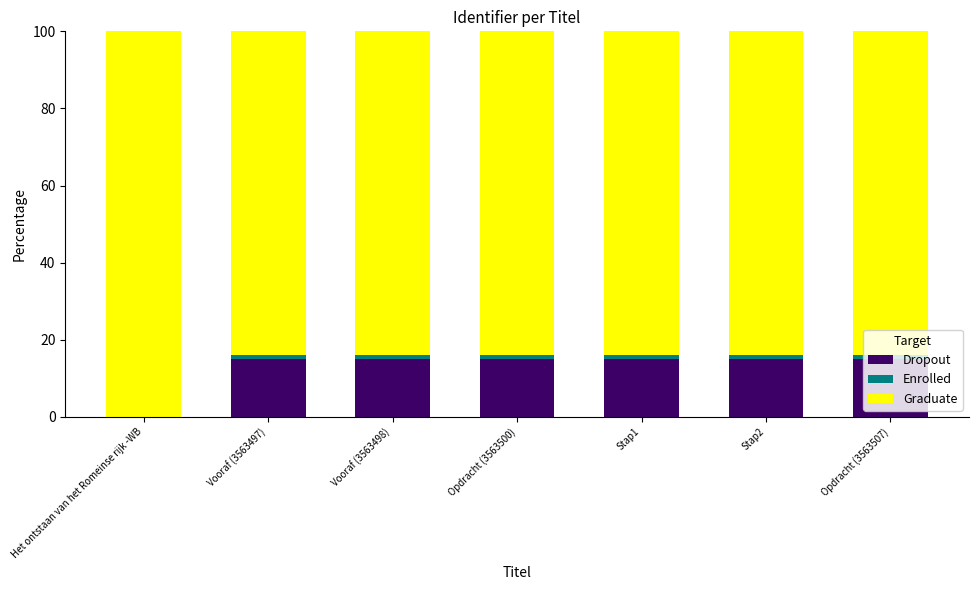

The value of Dropout at Vooraf (3563498) is 8.2. True or false?

False